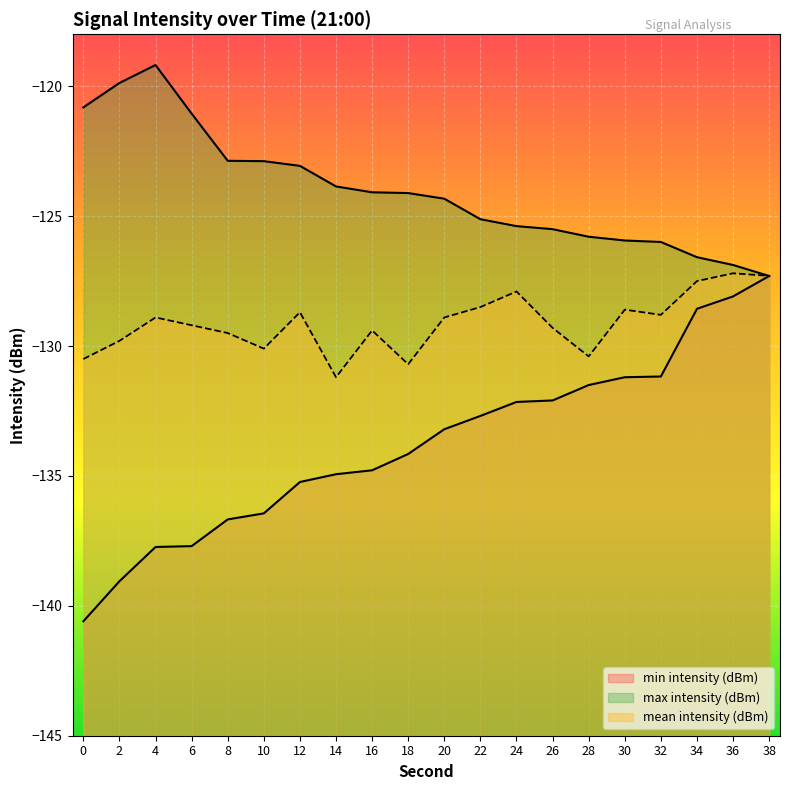

Which series has the largest total across all categories?

max intensity (dBm)